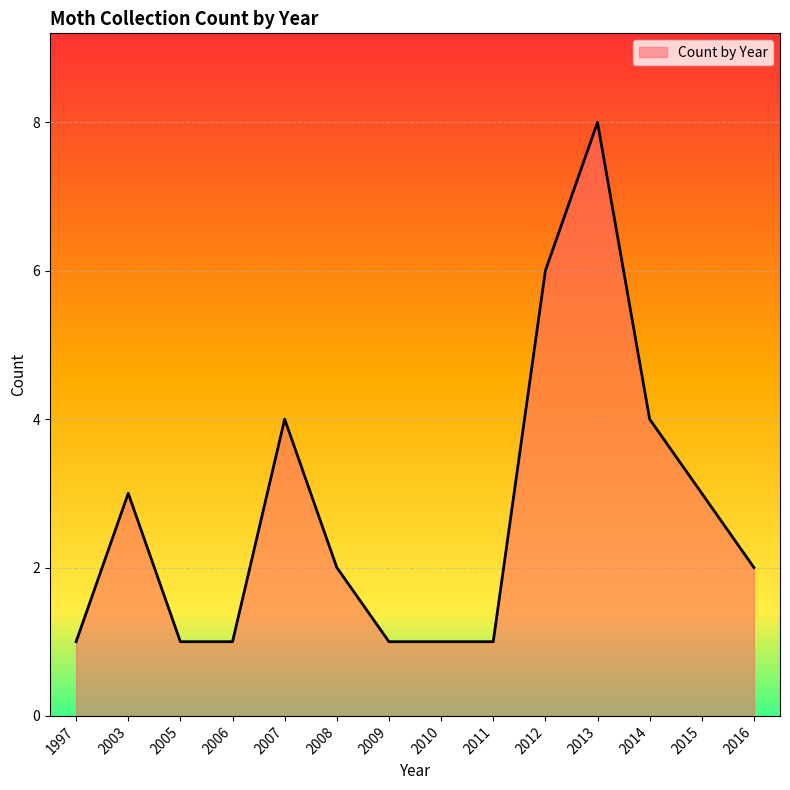

Does the chart display data point markers on the line(s)?

No